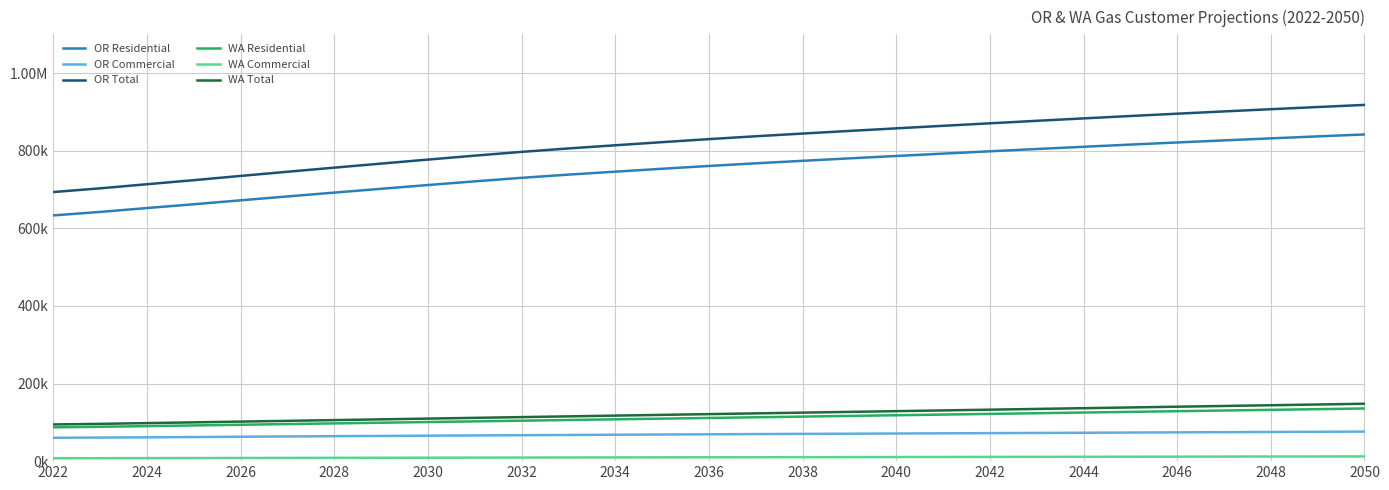

What is the value of the WA Residential point at the 16th from the left?

113026.8